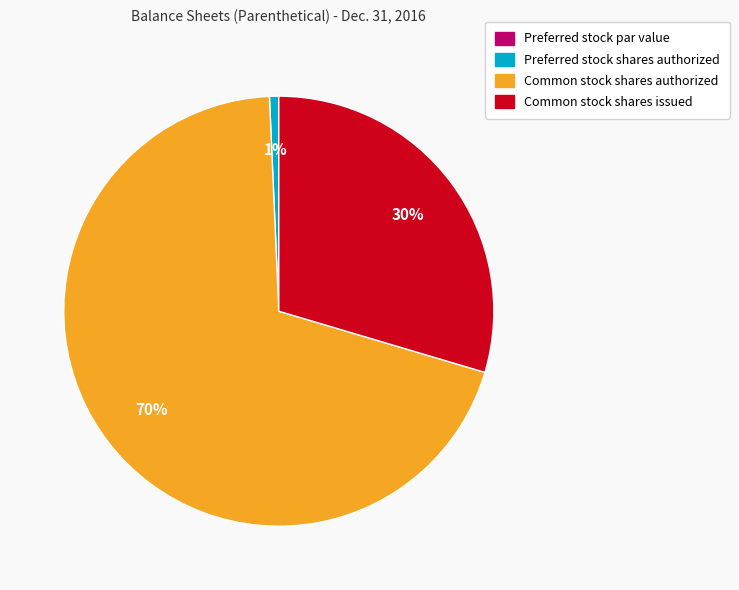

To the nearest percent, what is the combined percentage of Common stock shares authorized and Common stock shares issued?

99%